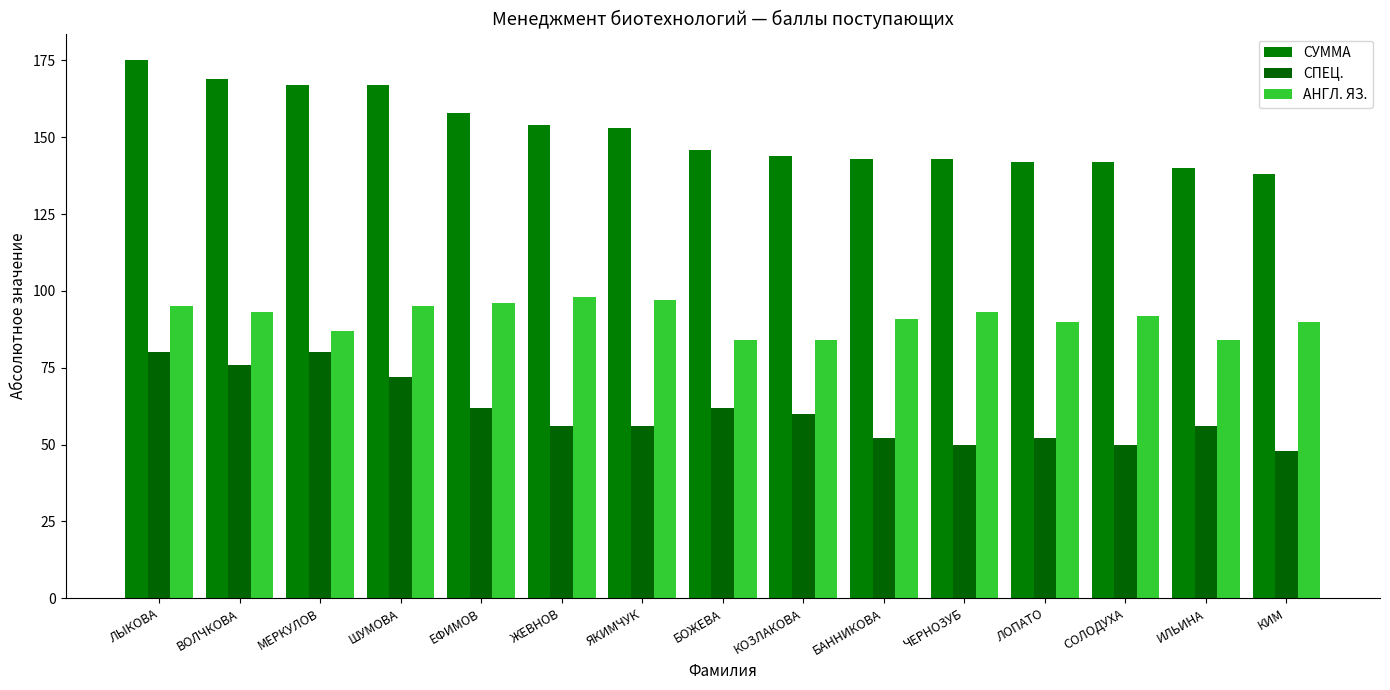

At which label does СПЕЦ. reach its minimum?

КИМ